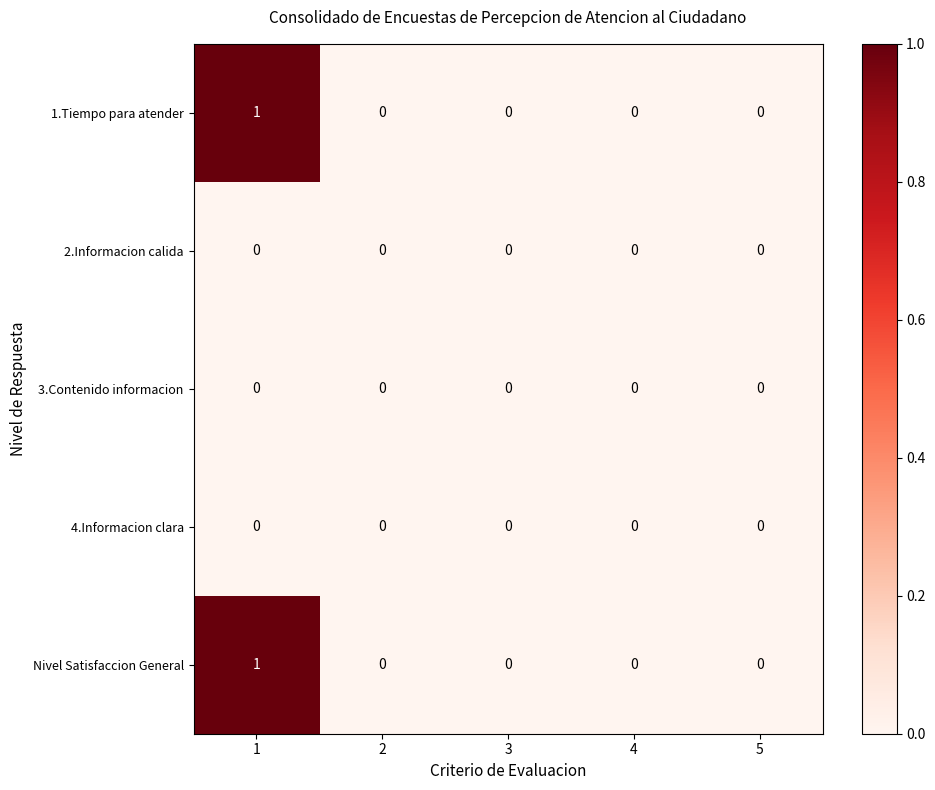

How many data points does each series have?

5